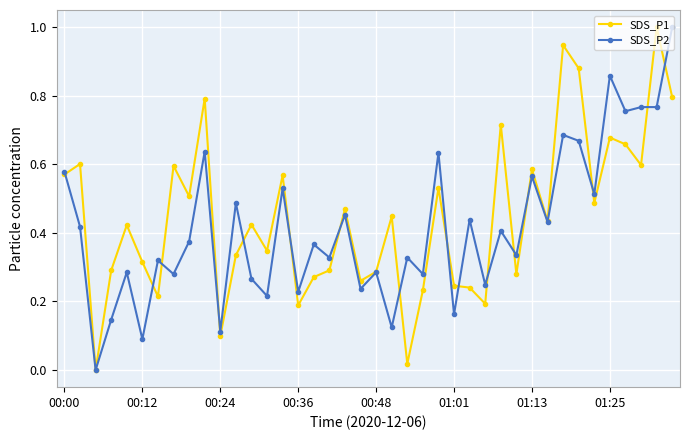

What is the maximum value for SDS_P2?

1.0